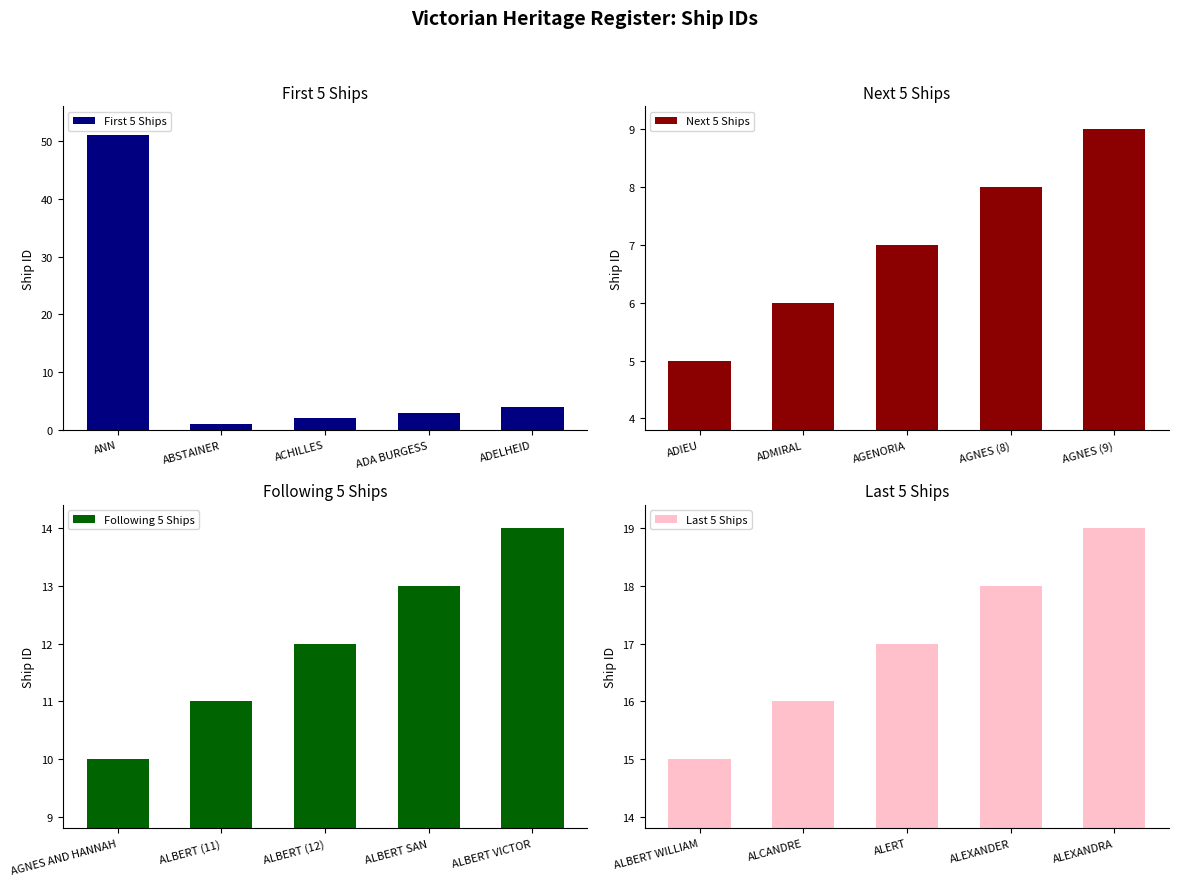

What is the sum of all Following 5 Ships values?

60